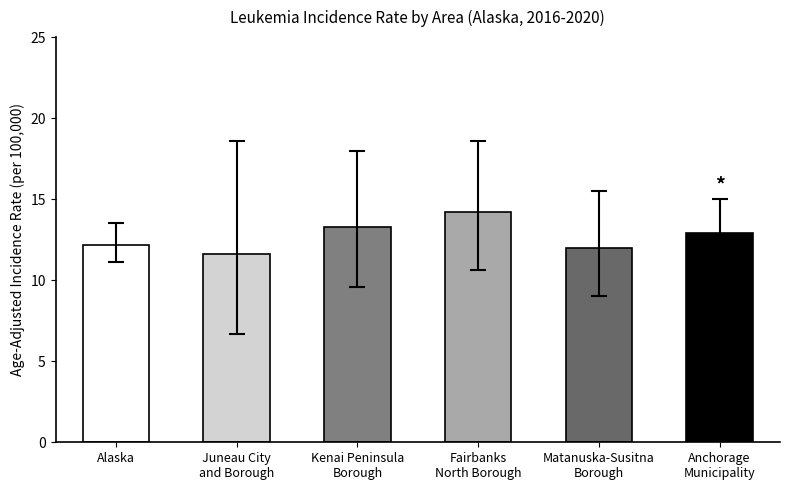

Reading left to right, what are all the values shown in this chart?

Age-Adjusted Incidence Rate: Alaska=12.2	Juneau City
and Borough=11.6	Kenai Peninsula
Borough=13.3	Fairbanks
North Borough=14.2	Matanuska-Susitna
Borough=12.0	Anchorage
Municipality=12.9
Lower 95% CI: Alaska=11.1	Juneau City
and Borough=6.7	Kenai Peninsula
Borough=9.6	Fairbanks
North Borough=10.6	Matanuska-Susitna
Borough=9.0	Anchorage
Municipality=11.0
Upper 95% CI: Alaska=13.5	Juneau City
and Borough=18.6	Kenai Peninsula
Borough=18.0	Fairbanks
North Borough=18.6	Matanuska-Susitna
Borough=15.5	Anchorage
Municipality=15.0